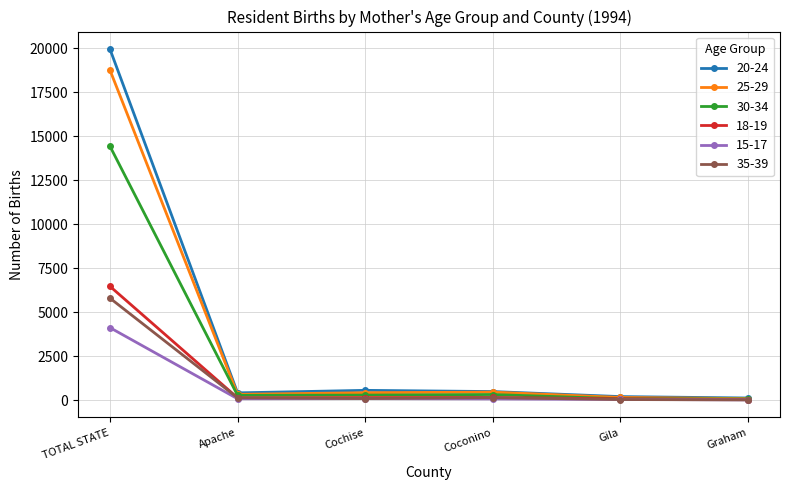

What is the spread (max minus min) of values at TOTAL STATE?

15823